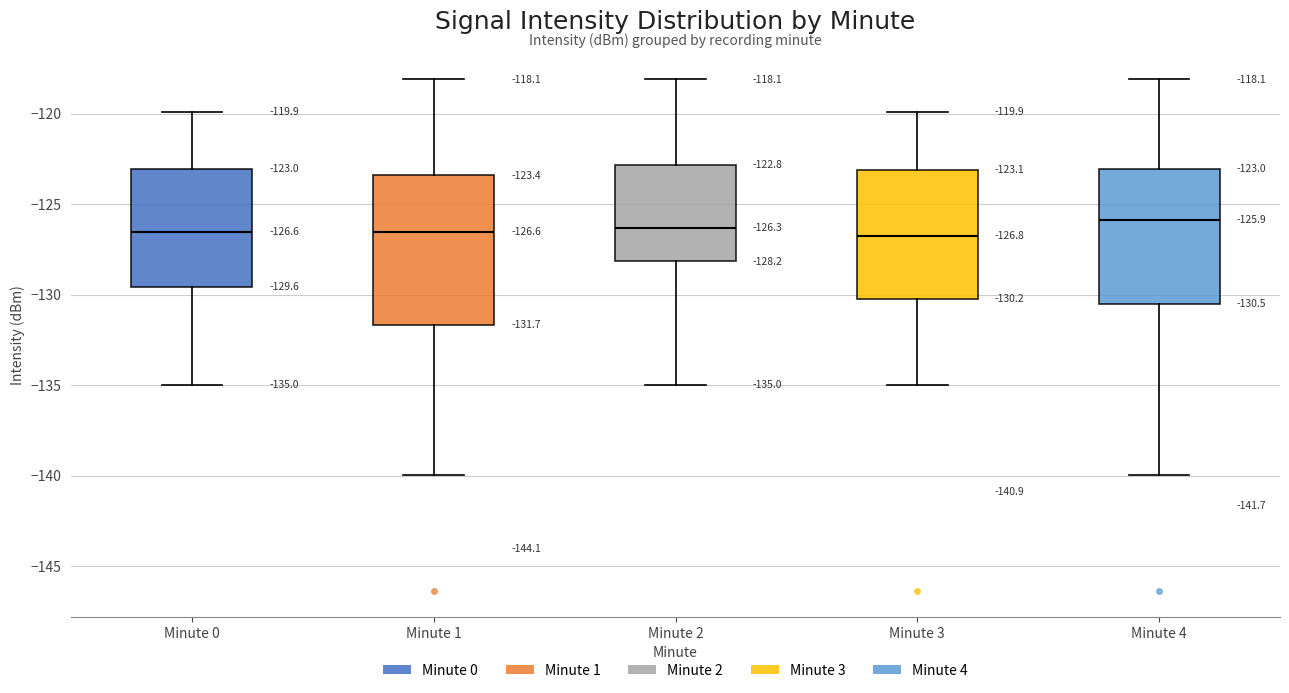

Which box is the tallest, from its lower edge to its upper edge?

Minute 1